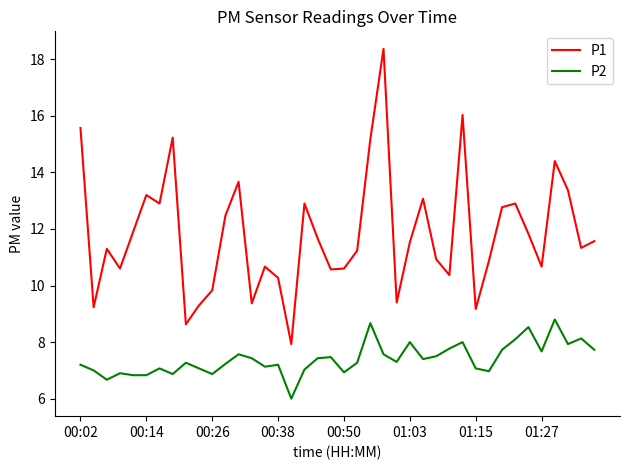

True or false: P2 and P1 intersect in this chart.

False